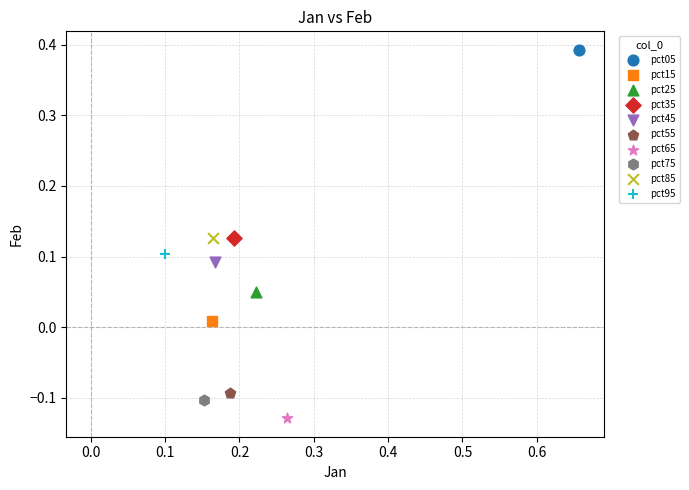

What are all the series names shown in the legend?

pct05, pct15, pct25, pct35, pct45, pct55, pct65, pct75, pct85, pct95